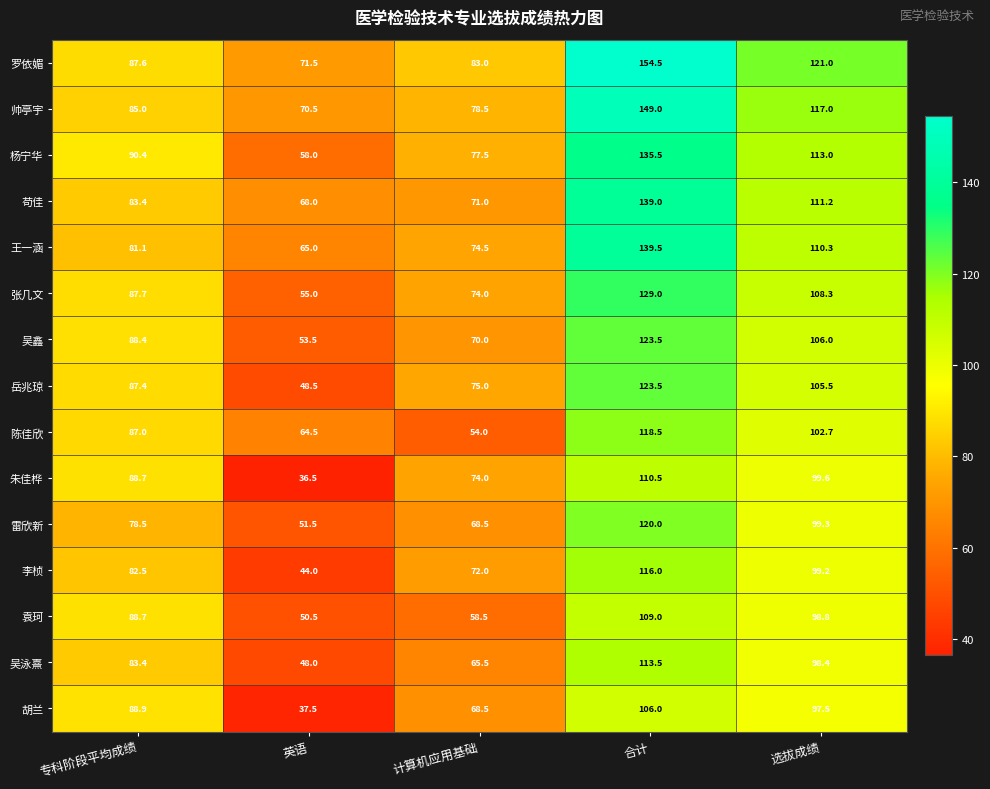

List the labels in order of 杨宁华 value, smallest first.

英语, 计算机应用基础, 专科阶段平均成绩, 选拔成绩, 合计